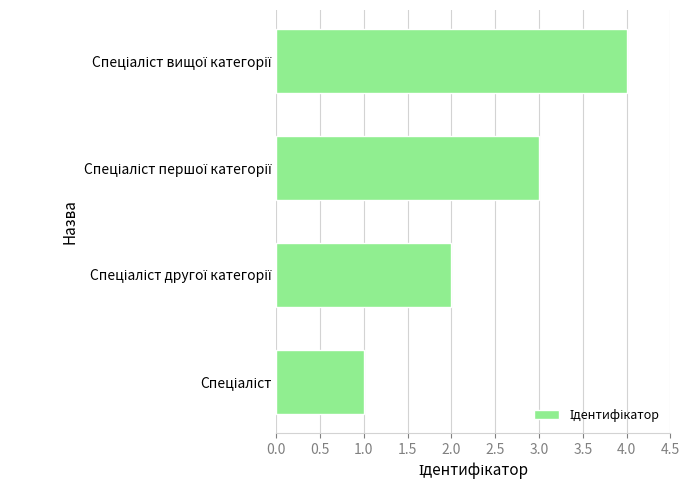

What is the sum of all values?

10